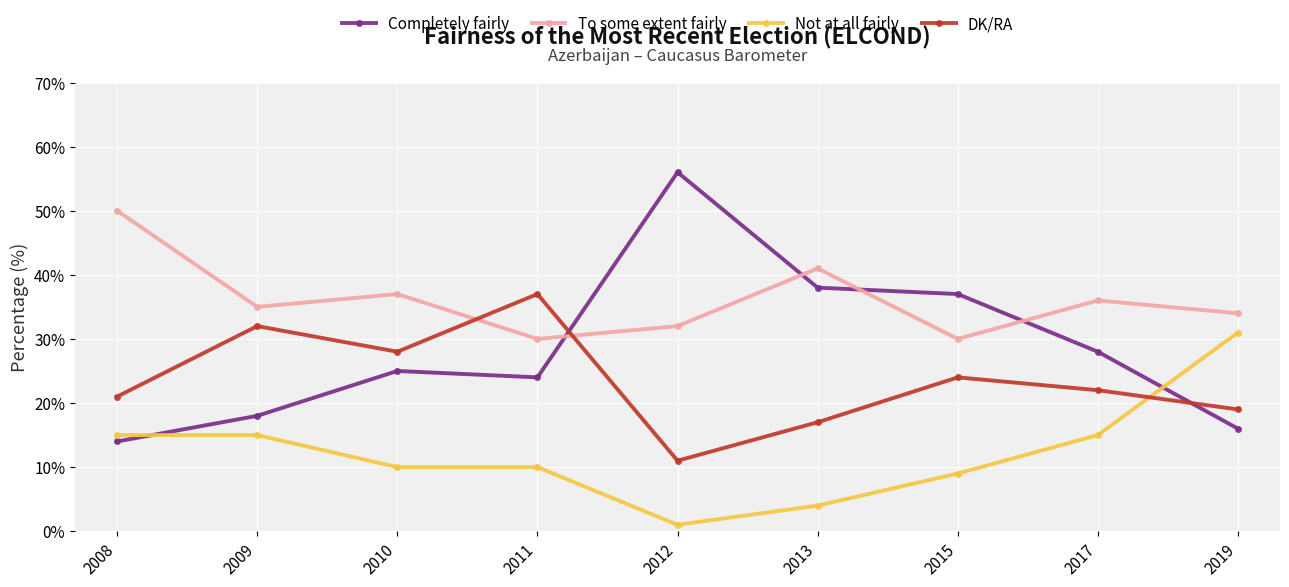

In To some extent fairly, how many points are lower than both neighbors (excluding endpoints)?

3